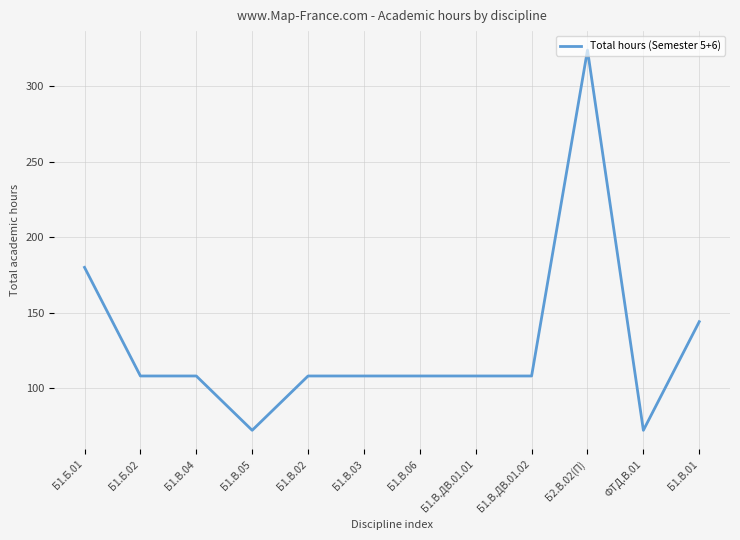

True or false: the data shows 189 at Б1.В.02.

False